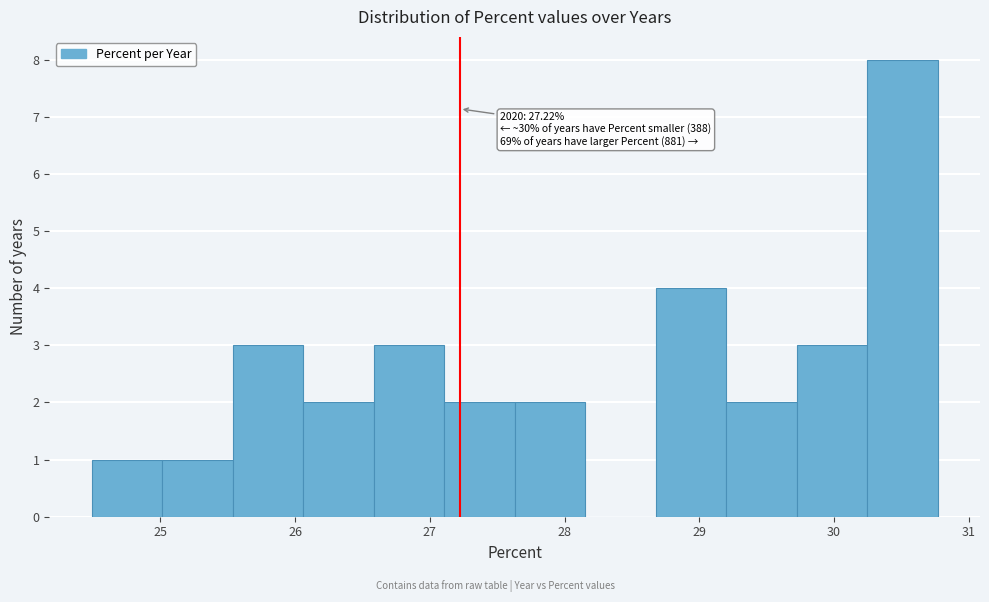

Over which range of the x-axis is the bar tallest?

30.2 to 30.8